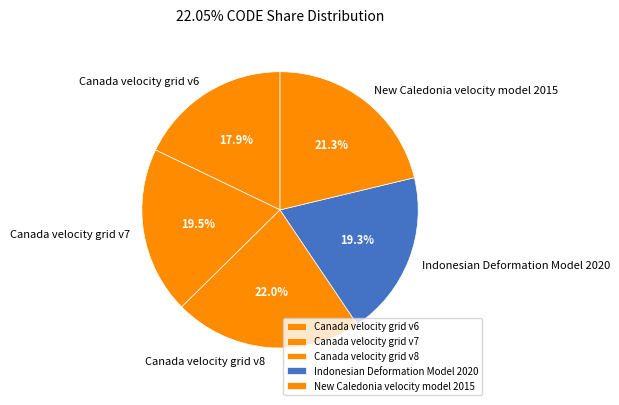

To the nearest percent, what is the difference between the New Caledonia velocity model 2015 and Canada velocity grid v6 slice percentages?

3%